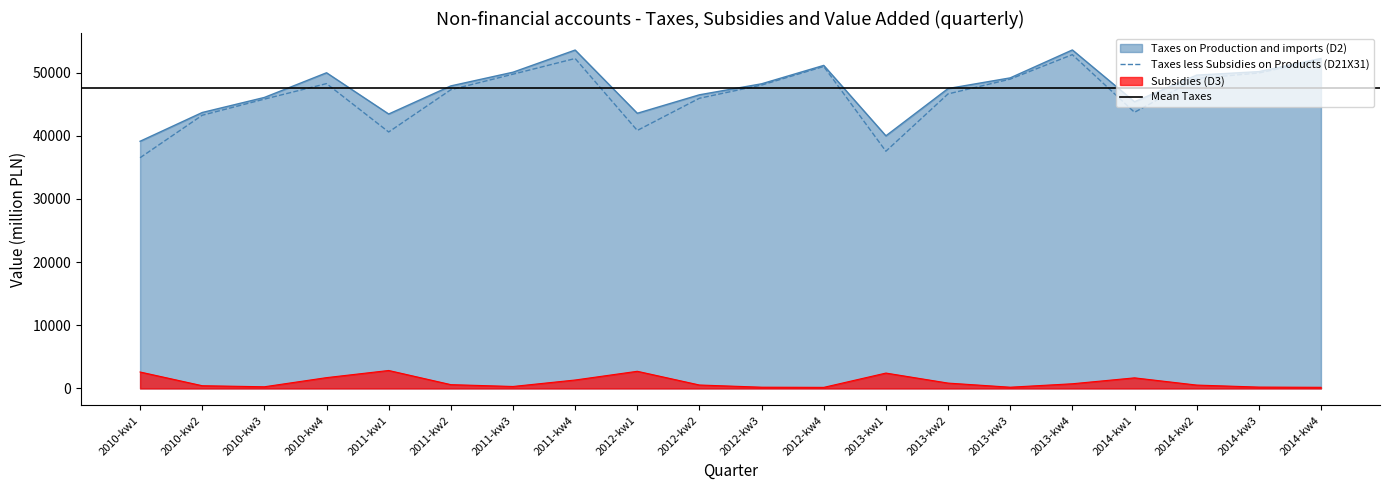

At which category does the chart reach its minimum across all series?

2012-kw4